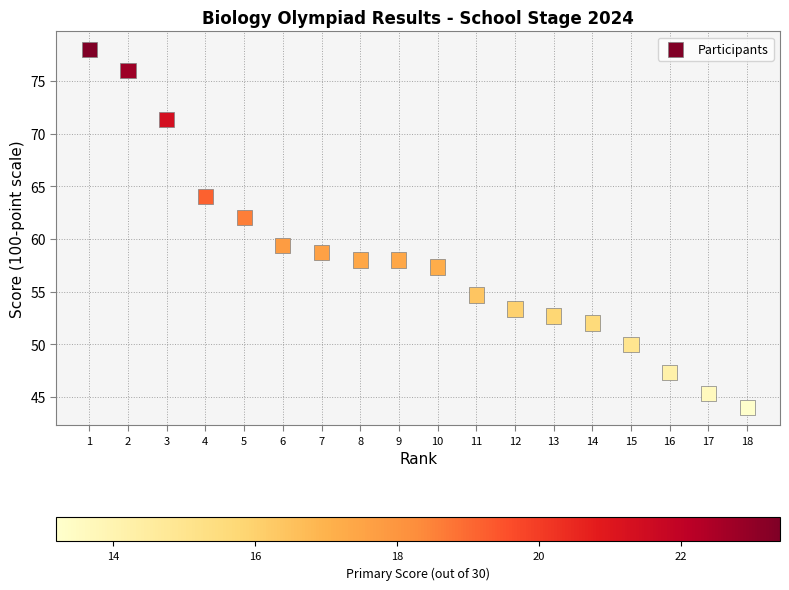

What Y value in the scatter plot is closest to 60?

59.3